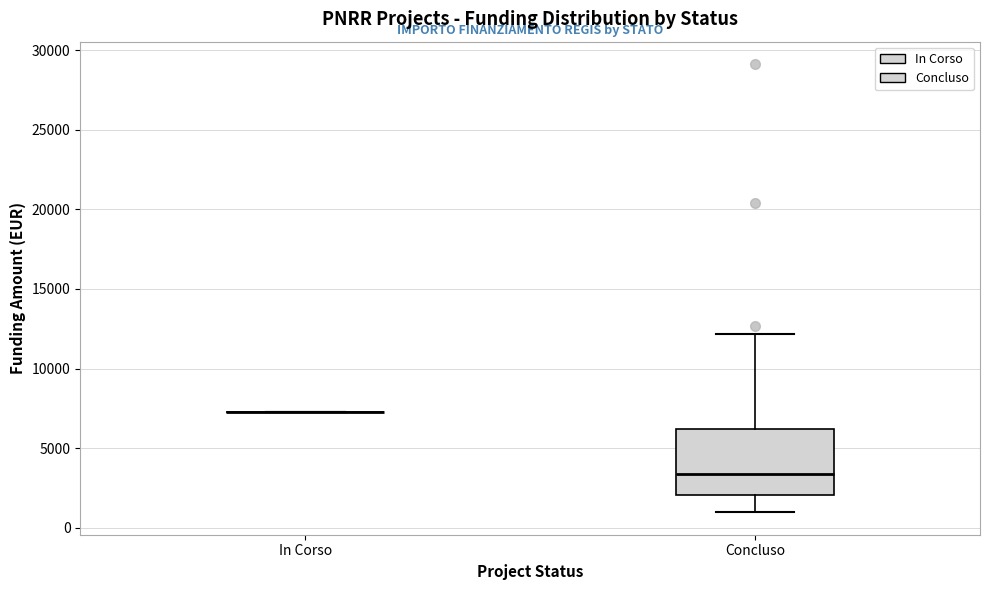

Where is the lower edge of the box for Concluso on the y-axis? The values are not printed on the chart, so give them approximately, as read against the axis.

2000